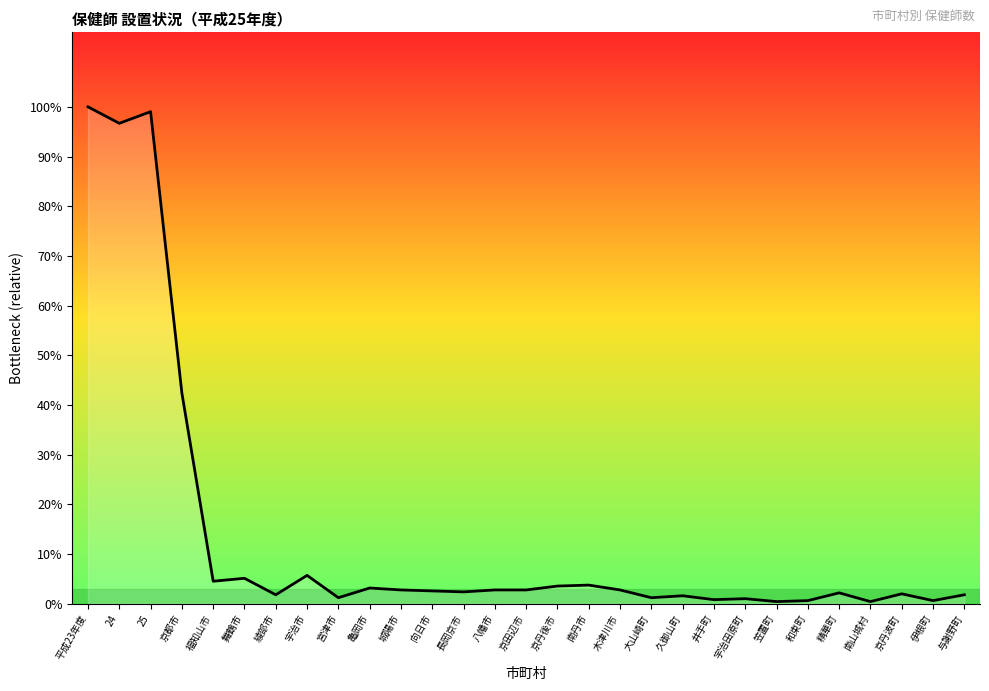

What is the smallest value displayed?

2